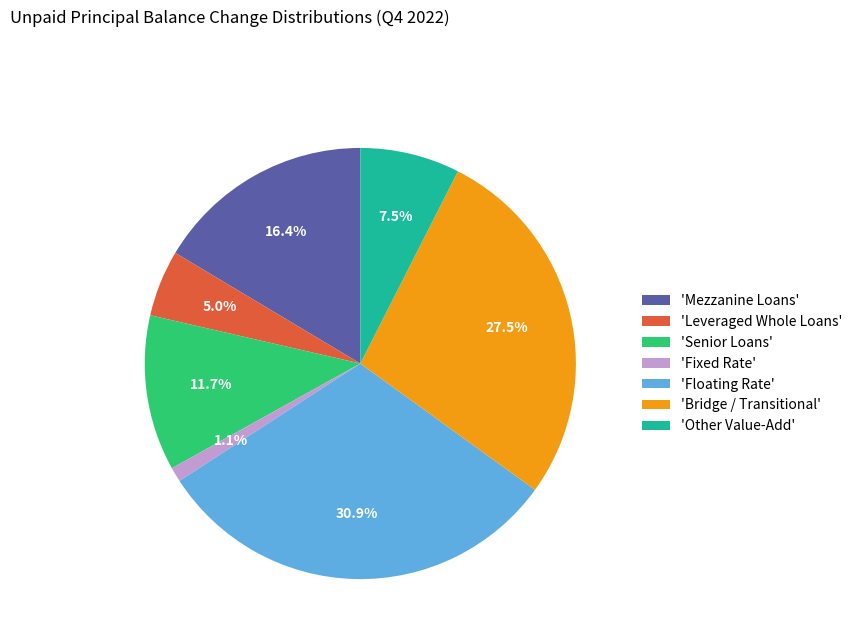

Approximately how many times larger is the value at 'Senior Loans' compared to 'Bridge / Transitional'?

0.4